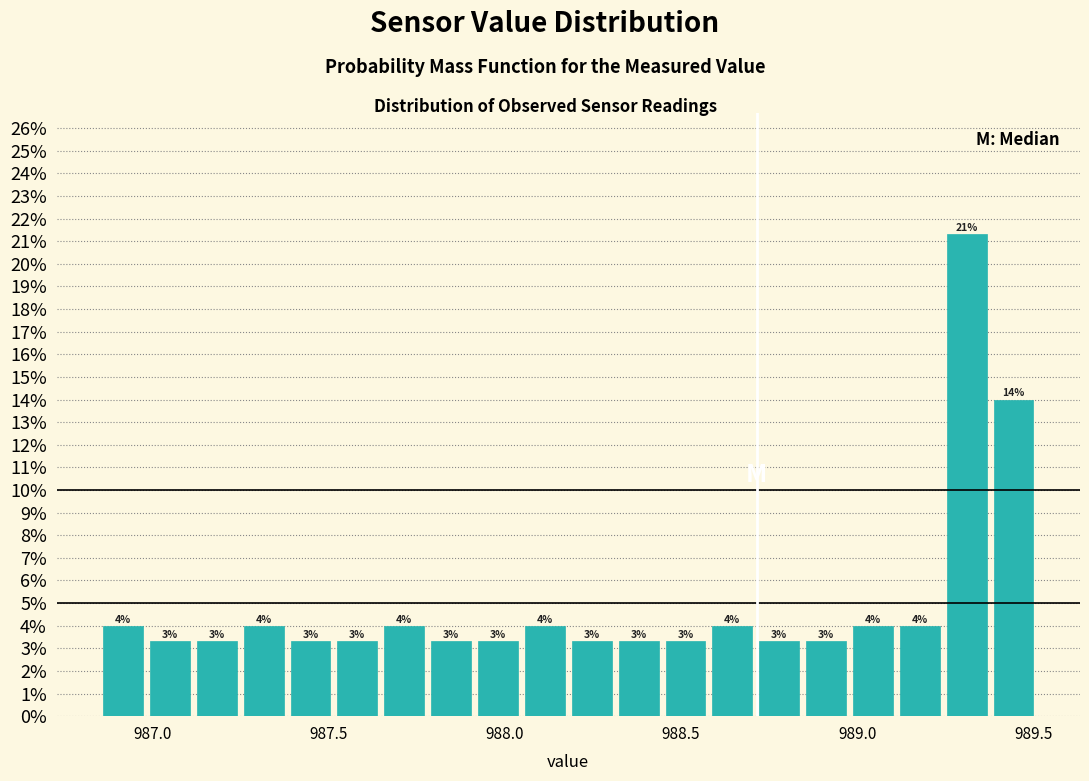

Around what value on the x-axis is the tallest bar? Give the approximate position of its centre, as read against the axis.

989.30